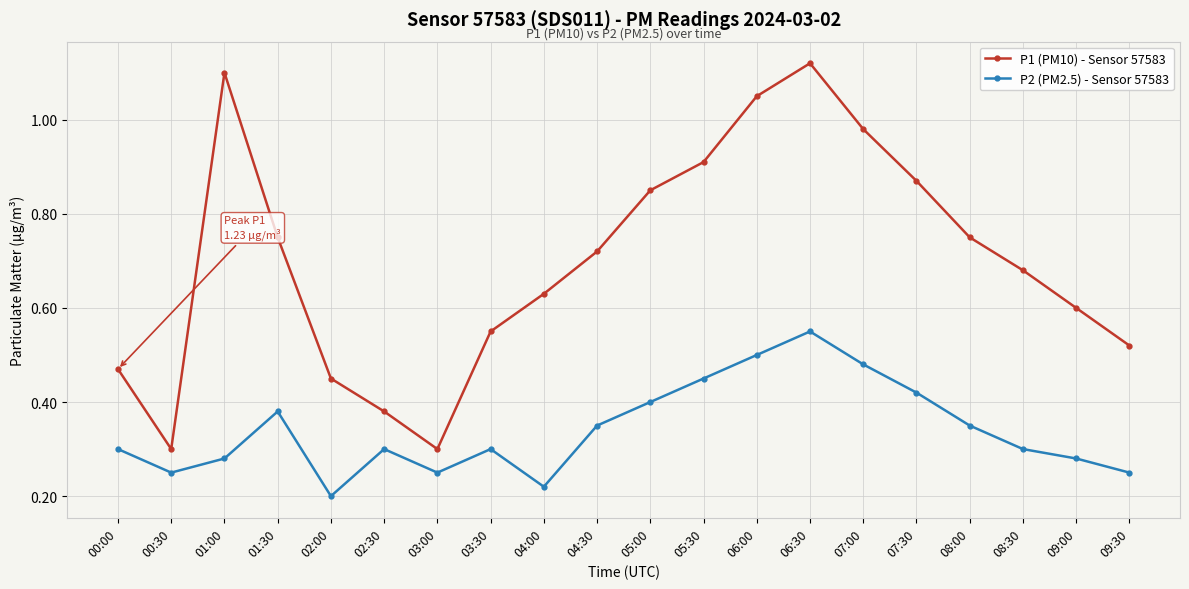

Which series has the largest total across all categories?

P1 (PM10) - Sensor 57583